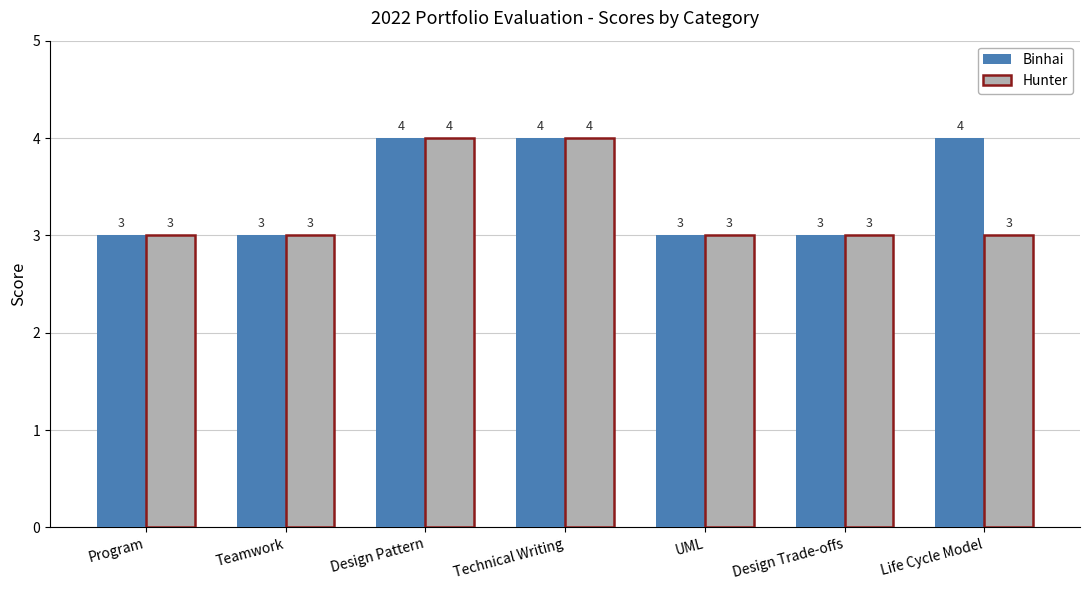

What is the minimum value shown in the chart?

3